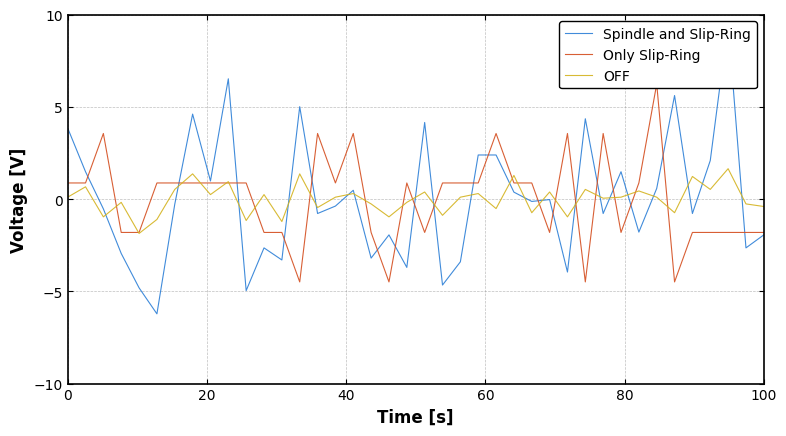

Is it true that OFF equals -0.4 at 100?

True